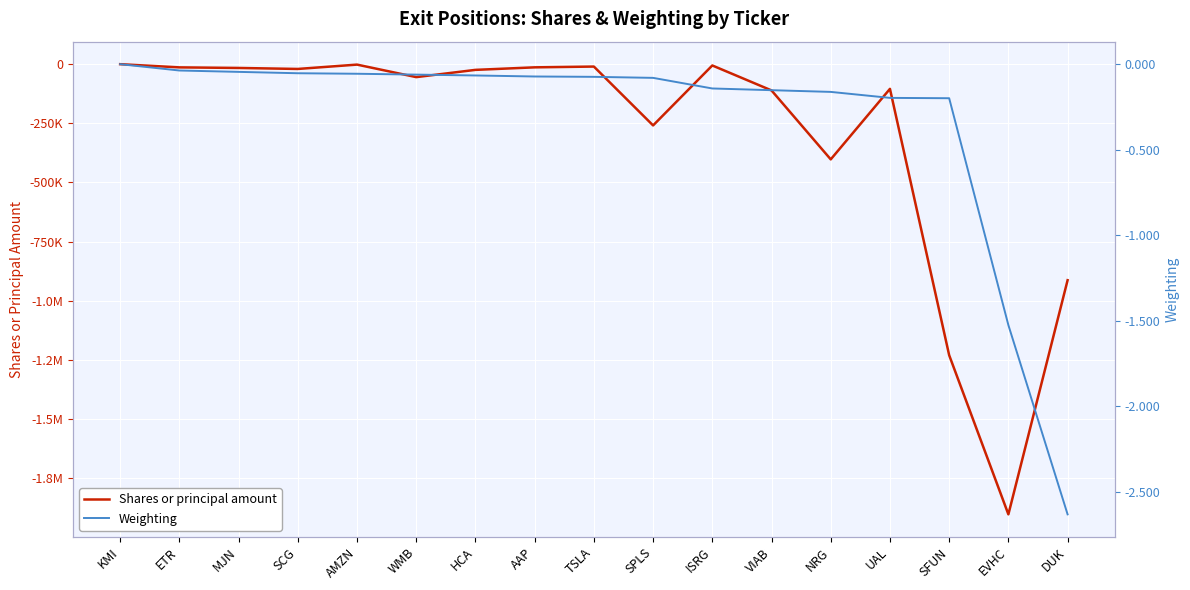

Rank the series by their average value, from highest to lowest.

Weighting, Shares or principal amount